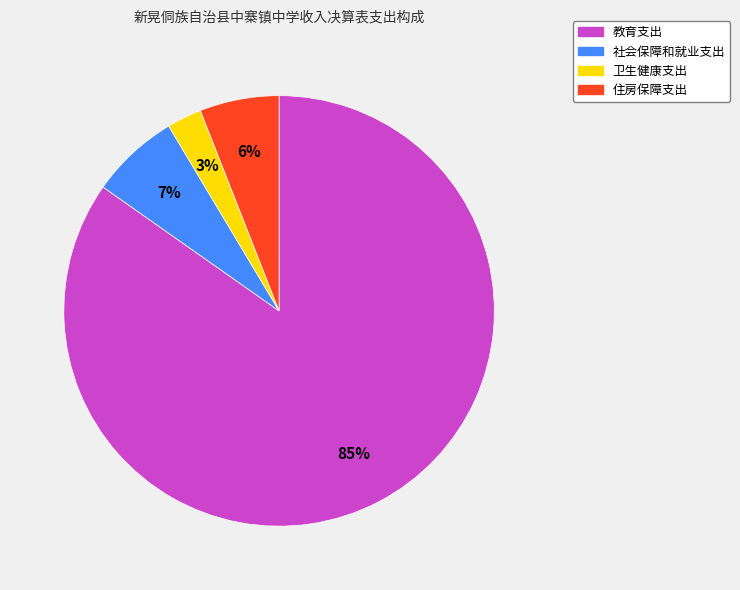

To the nearest percent, what is the average slice percentage?

25%